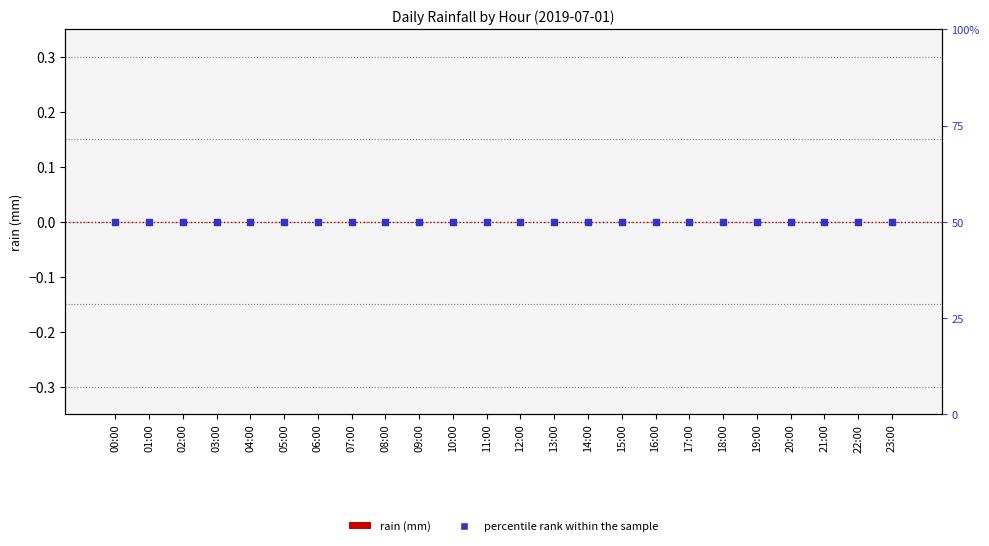

What are all the series names shown in the legend?

rain, percentile rank within the sample